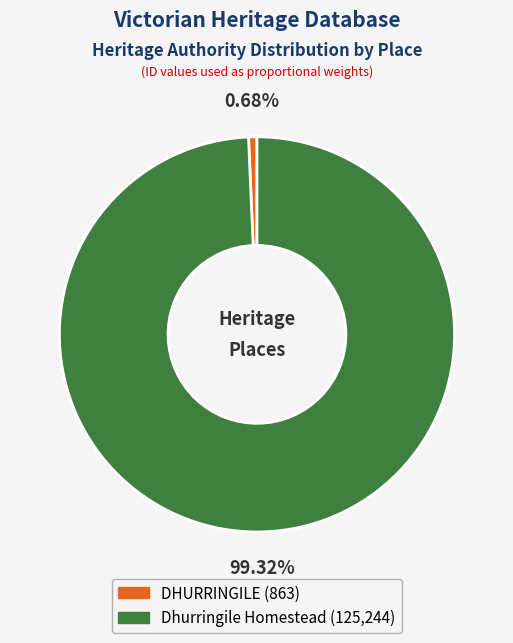

To the nearest percent, what portion does DHURRINGILE represent?

1%